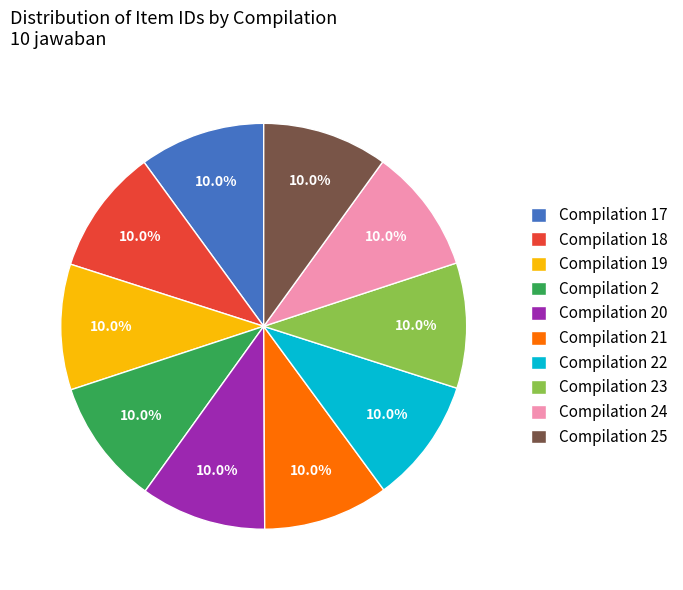

Approximately how many times larger is the value at Compilation 19 compared to Compilation 21?

1.0